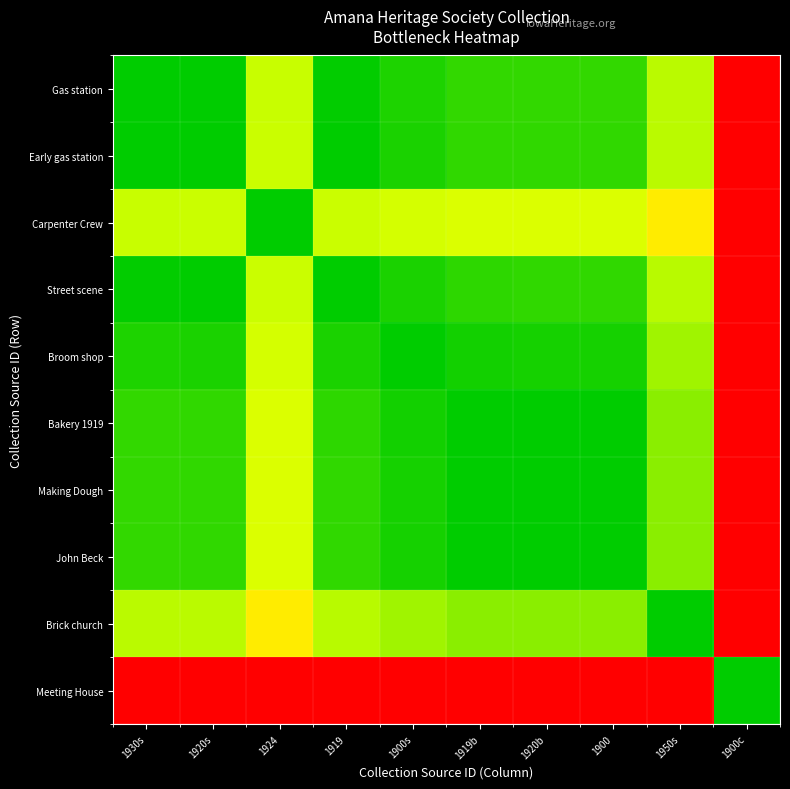

At which category does the chart reach its minimum across all series?

1930s